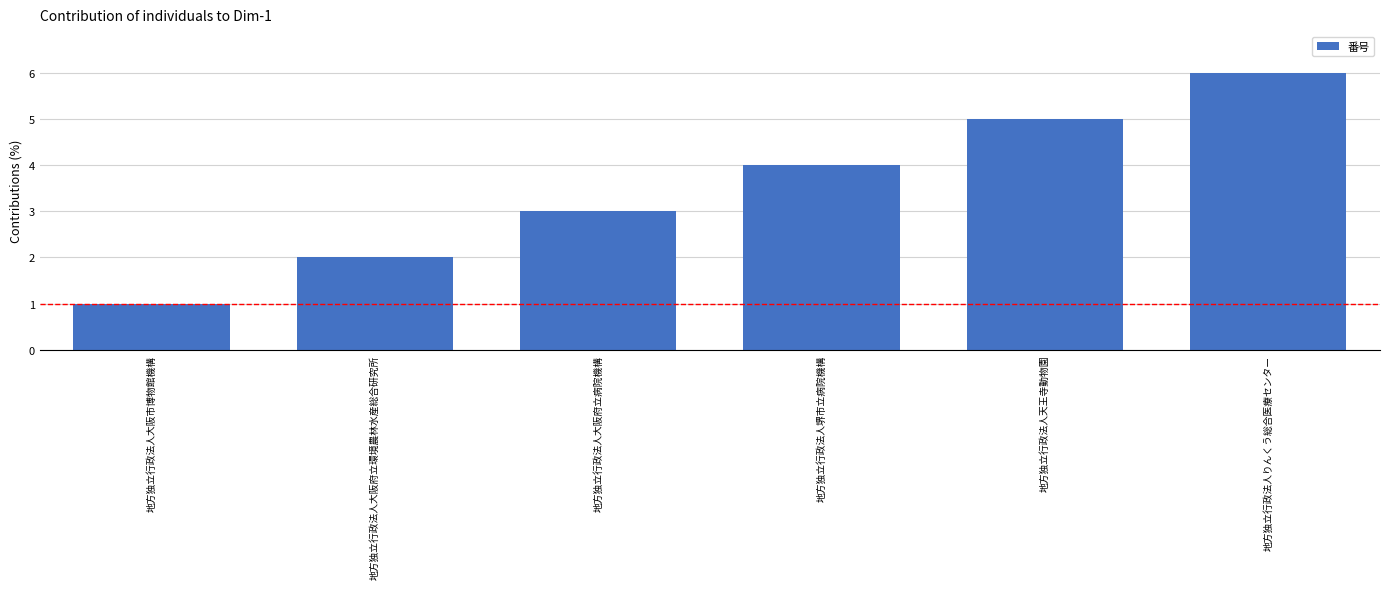

Which label corresponds to the smallest value in the chart?

地方独立行政法人大阪市博物館機構